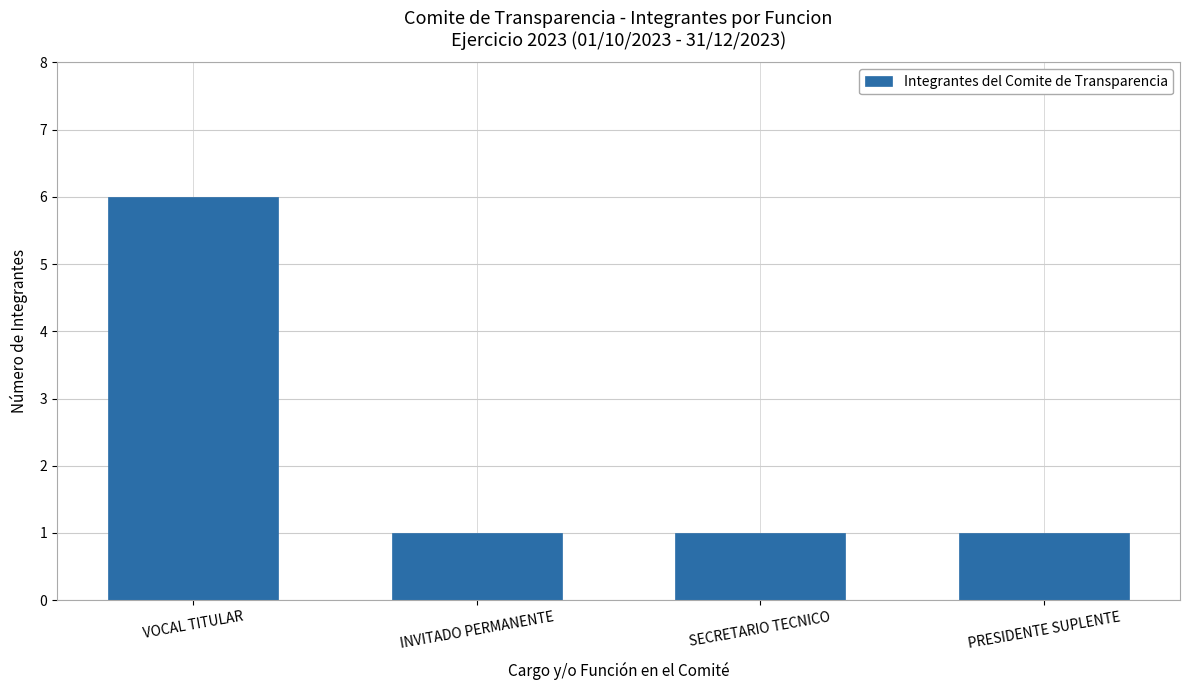

Reading left to right, transcribe all the data shown in this chart.

VOCAL TITULAR=6	INVITADO PERMANENTE=1	SECRETARIO TECNICO=1	PRESIDENTE SUPLENTE=1